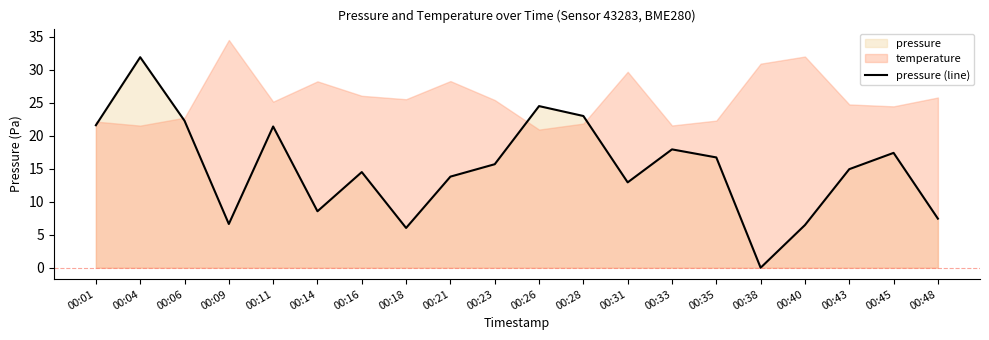

What is the value of the 18th point from the left?

14.9